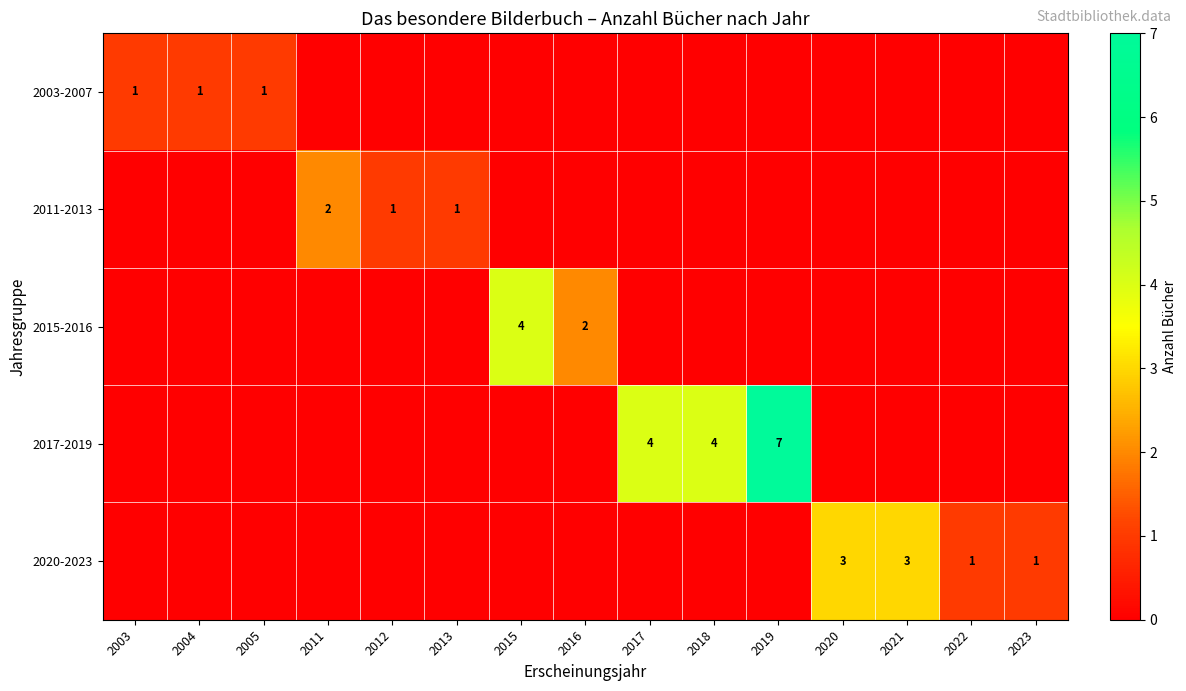

Is the value of 2020-2023 at 2020 greater than the value of 2011-2013 at 2013?

Yes